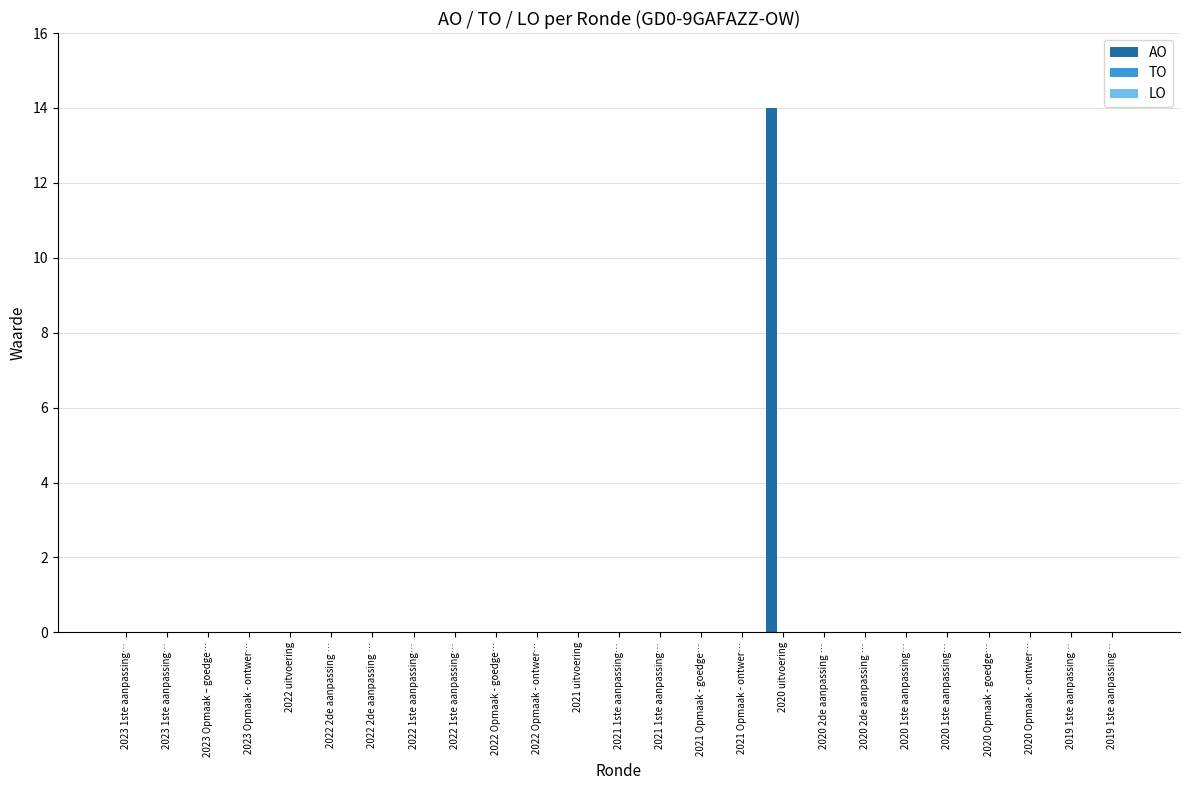

What is the maximum value shown in the chart?

14